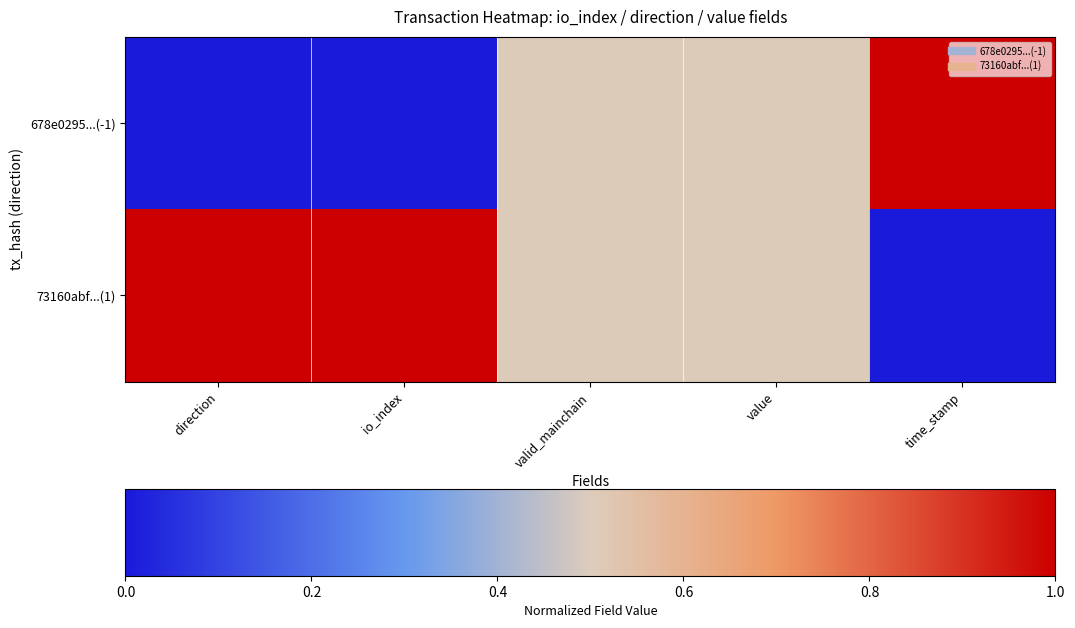

Reading right to left, extract all data points from this chart.

678e0295...(-1): time_stamp=1.0	value=0.5	valid_mainchain=0.5	io_index=0.0	direction=0.0
73160abf...(1): time_stamp=0.0	value=0.5	valid_mainchain=0.5	io_index=1.0	direction=1.0